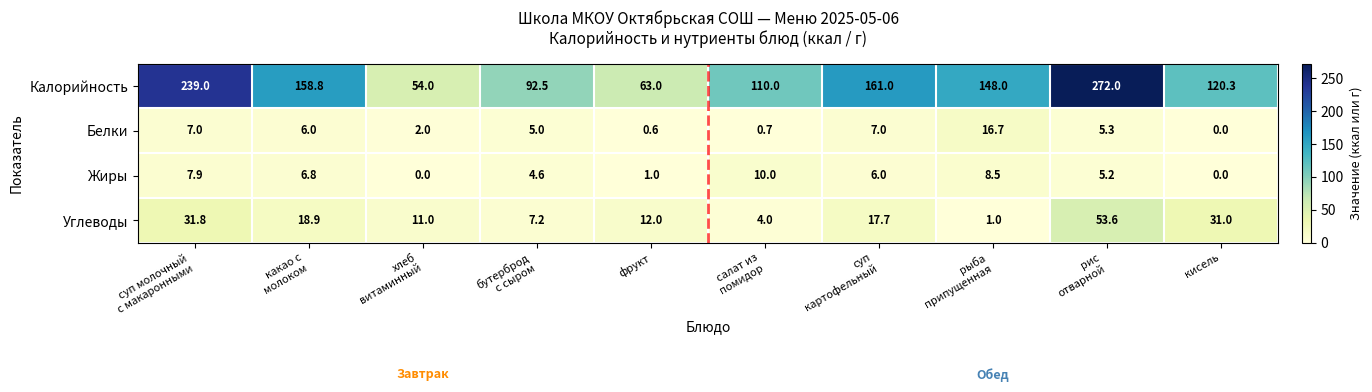

What is the maximum value shown in the chart?

272.0